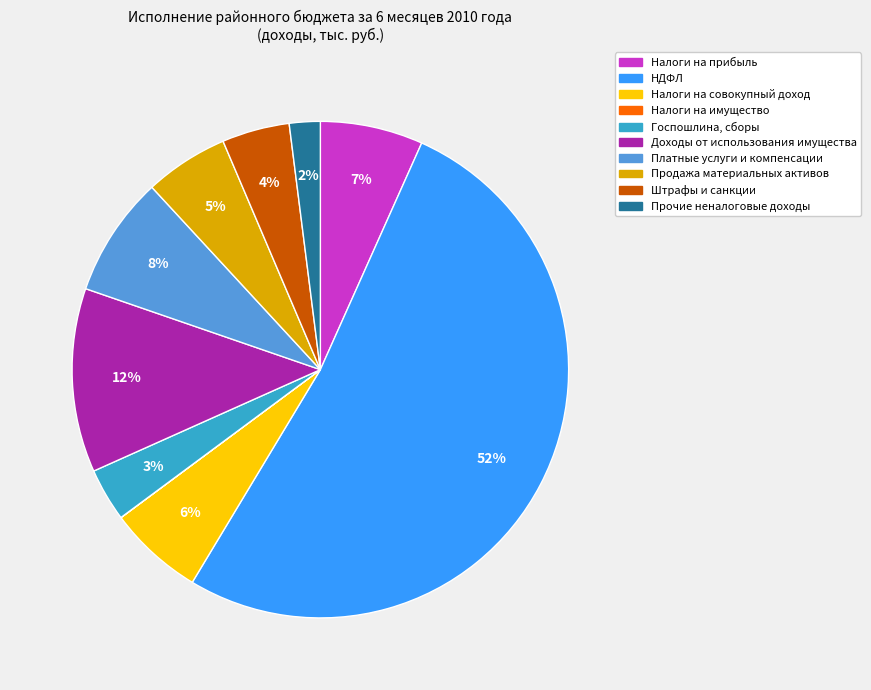

Does any single category account for the majority?

Yes